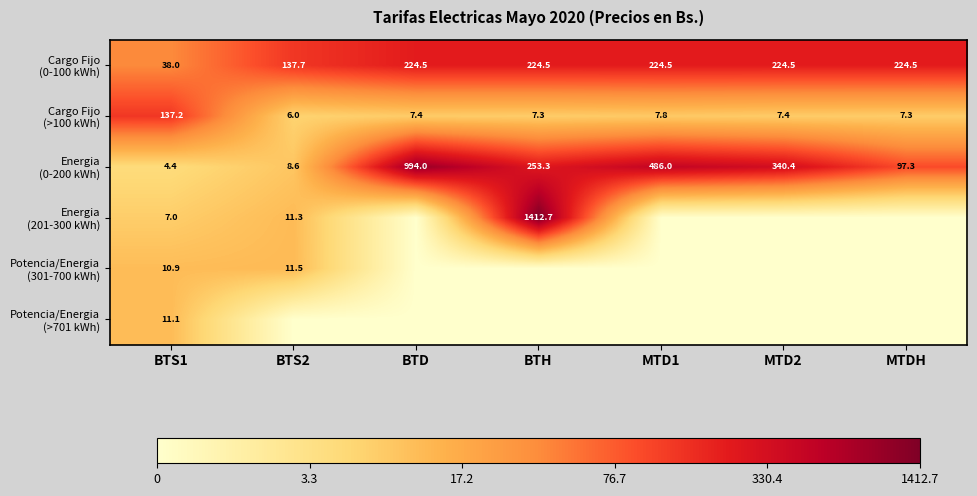

What is the spread (max minus min) of values at BTS1?

132.8